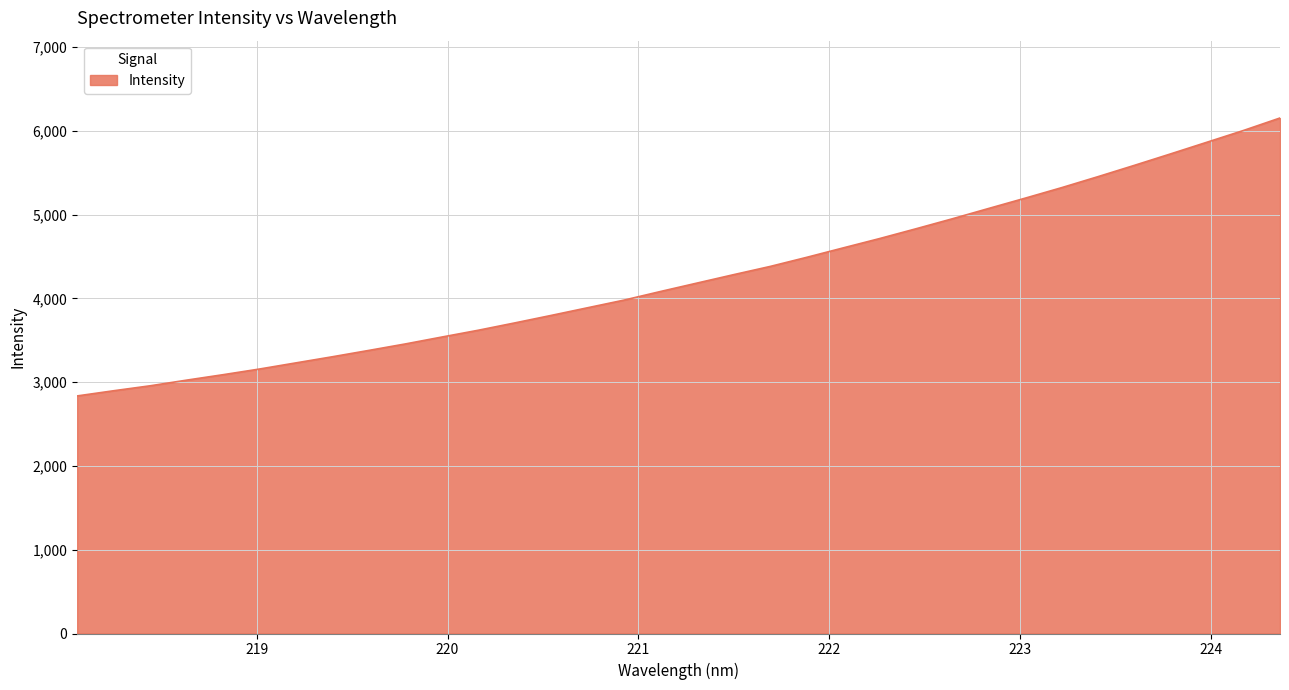

What is the maximum value shown in the chart?

6154.1